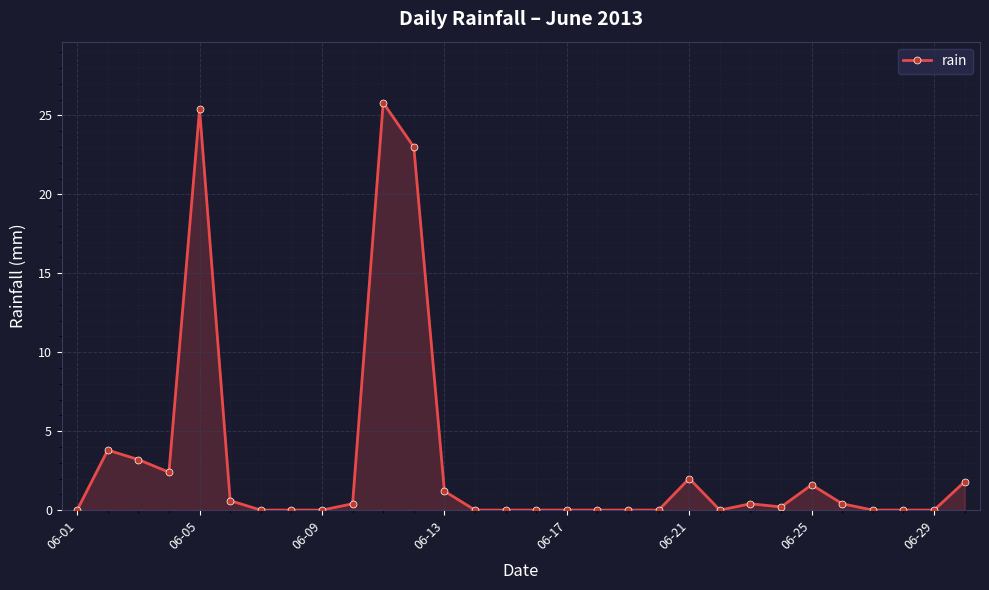

What is the maximum value shown in the chart?

25.8